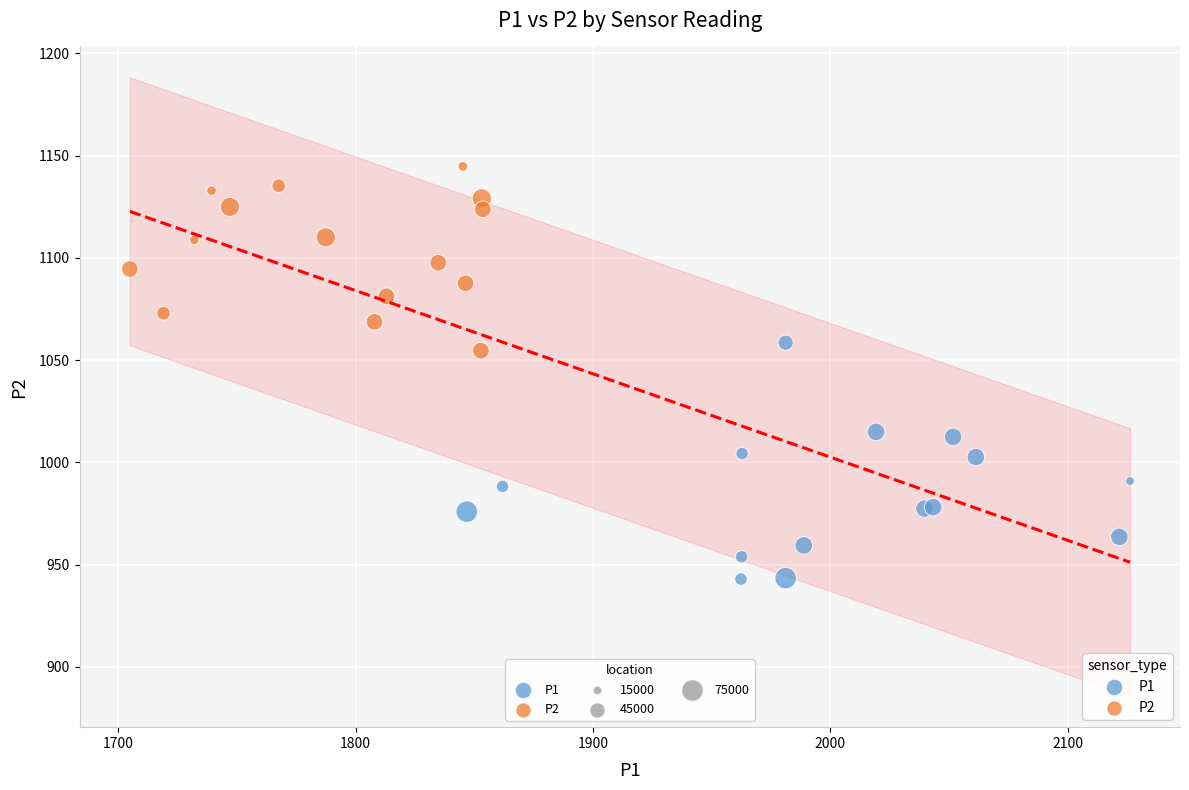

Which series has the largest Y range (max minus min)?

P1